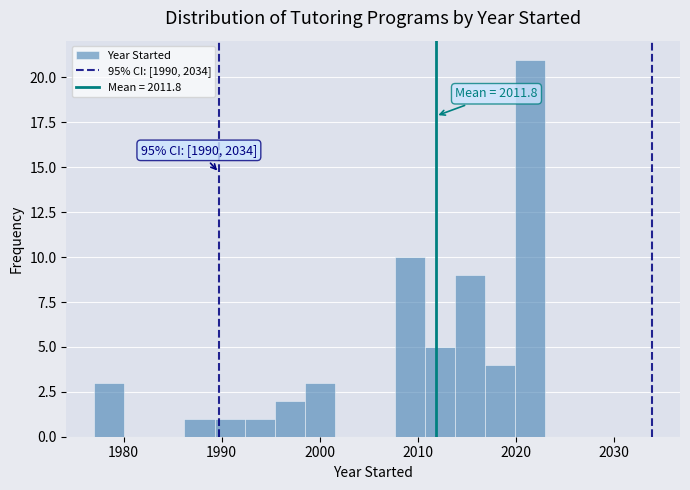

Around what value on the x-axis is the tallest bar? Give the approximate position of its centre, as read against the axis.

2021